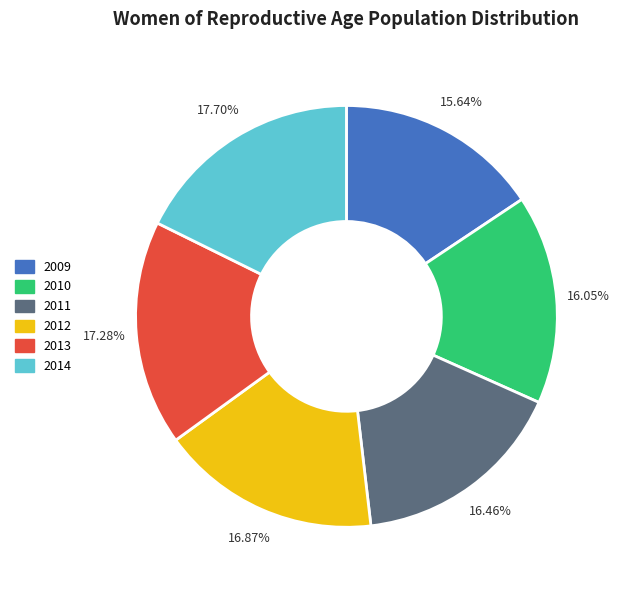

How many slices are in this pie chart?

6